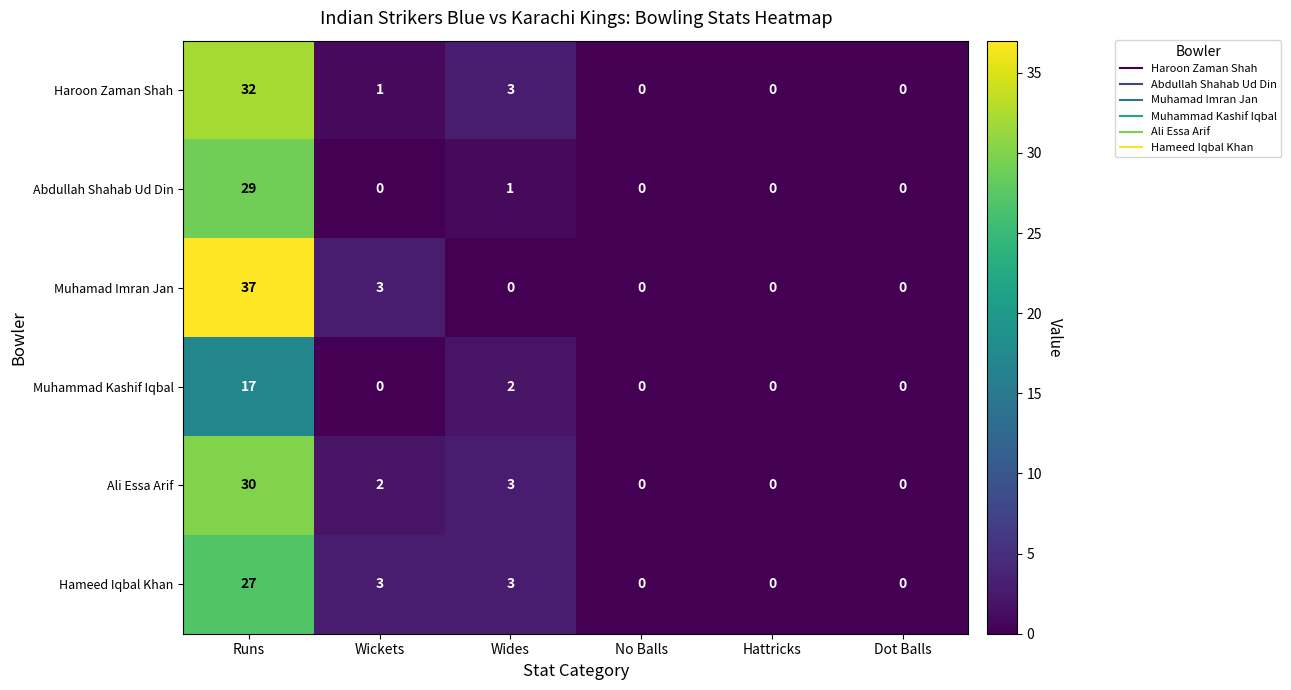

What is the sum of all Muhammad Kashif Iqbal values?

19